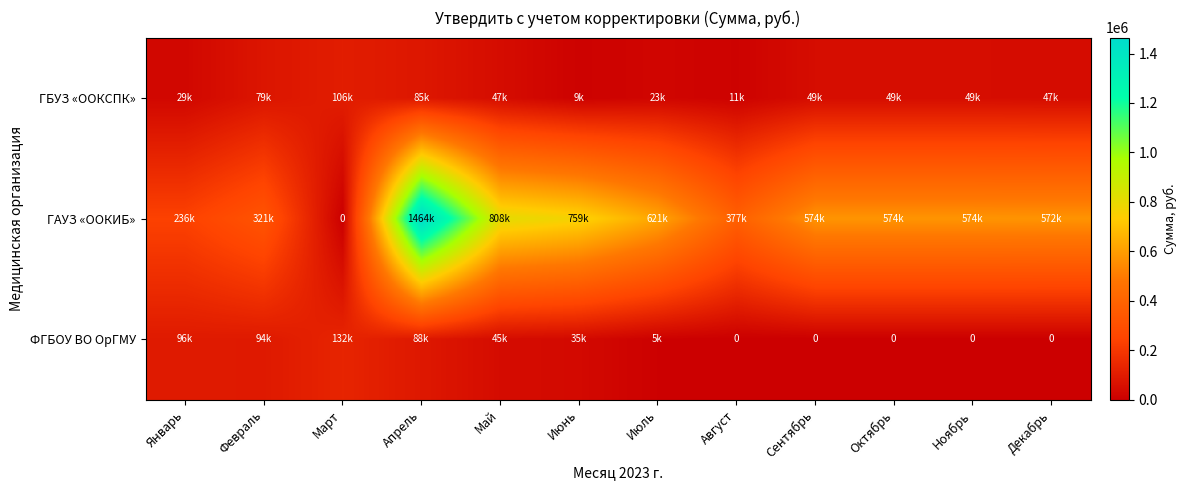

At Март, list the series in order from largest to smallest.

ФГБОУ ВО ОрГМУ, ГБУЗ «ООКСПК», ГАУЗ «ООКИБ»